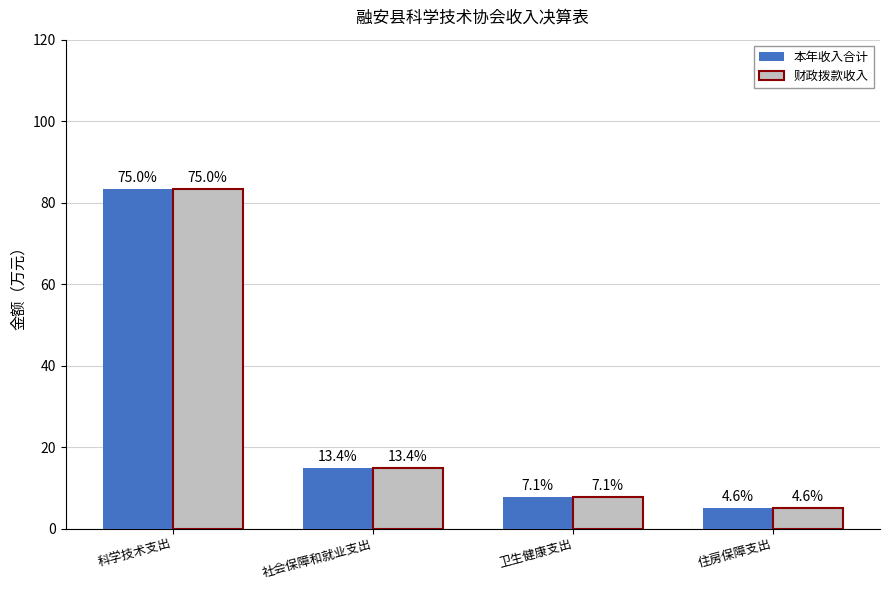

How many bars are there in each group?

2